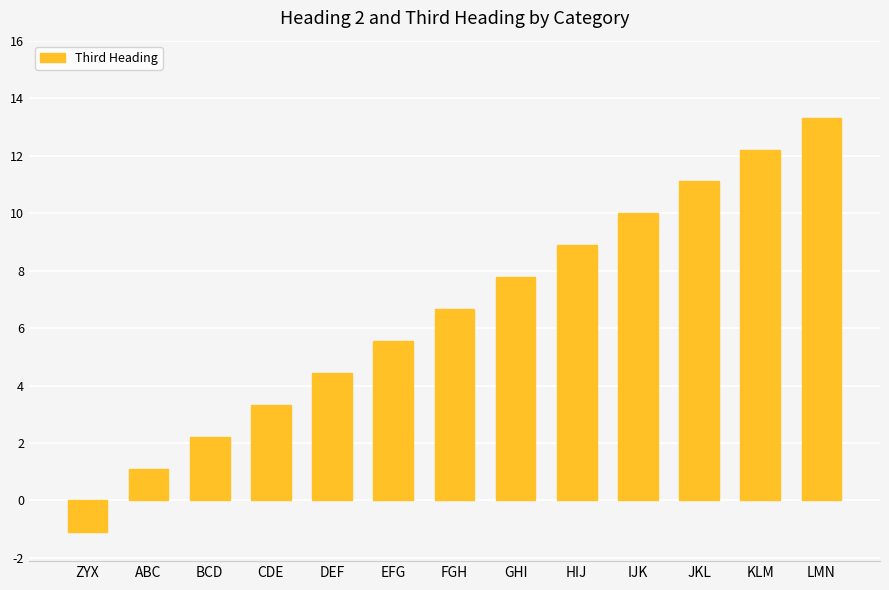

How many values are below 6?

6